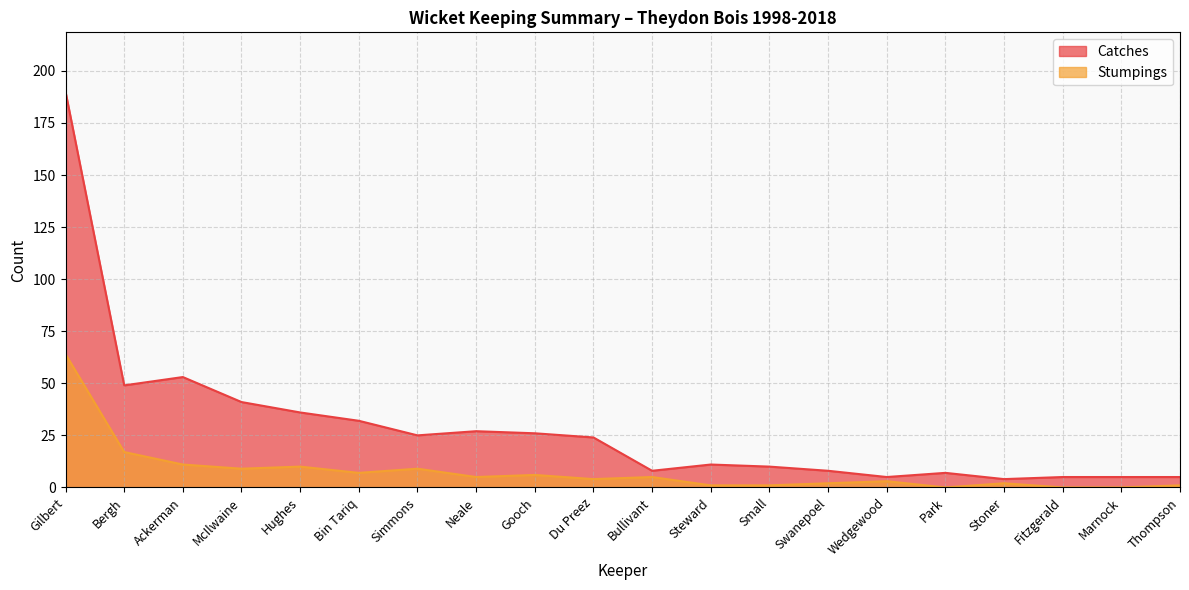

How many lines are shown in the chart?

2